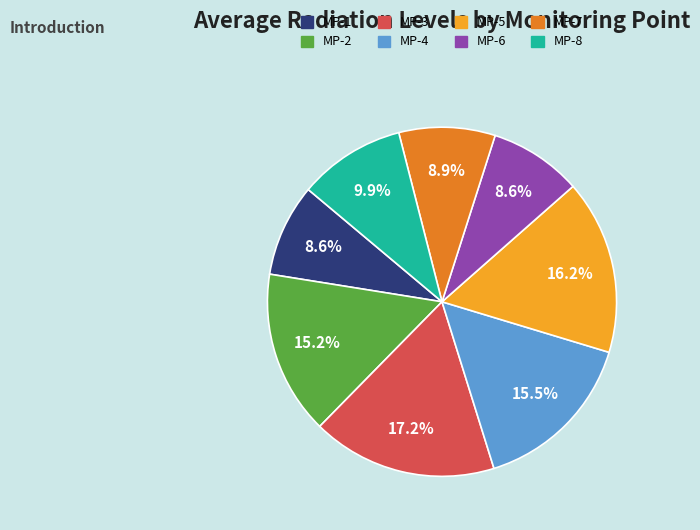

Which slice is the largest?

MP-3